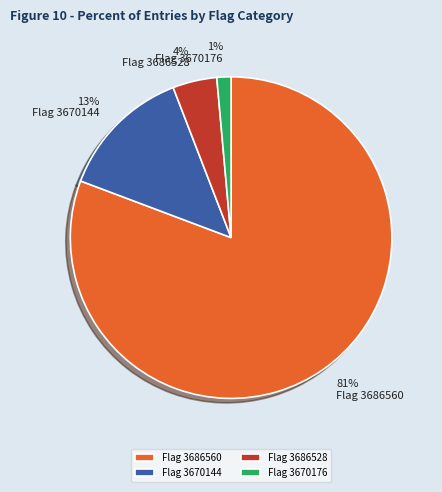

The Flag 3670176 slice represents 11% of the pie. True or false?

False